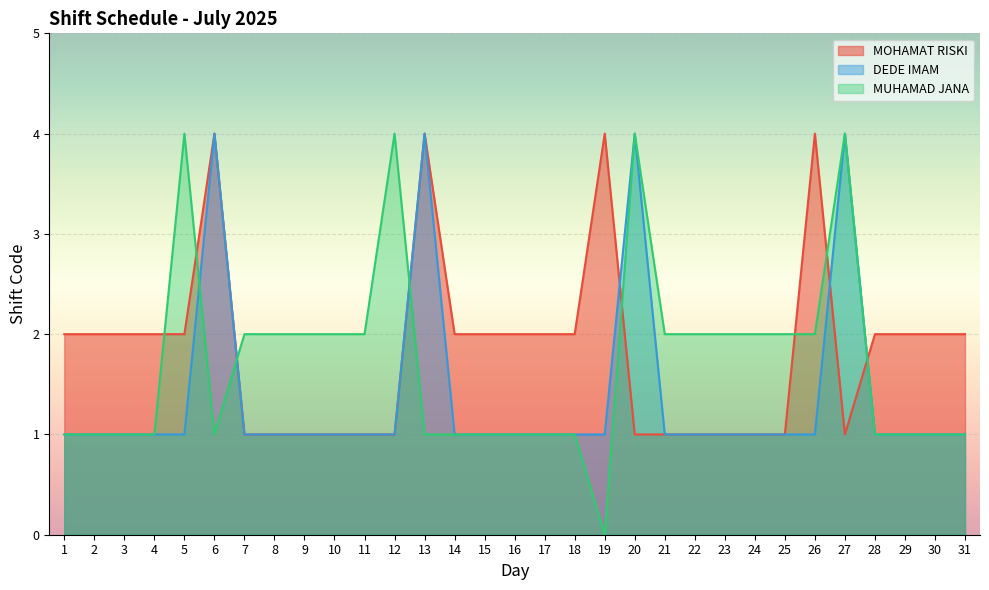

Where does the MOHAMAT RISKI series first go above 2?

6